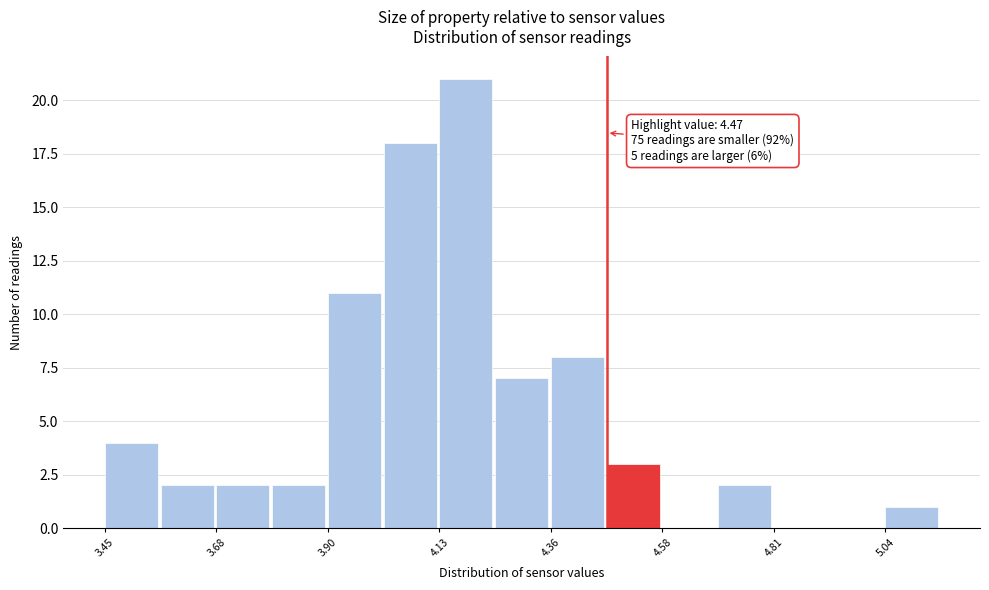

Around what value on the x-axis is the tallest bar? Give the approximate position of its centre, as read against the axis.

4.20